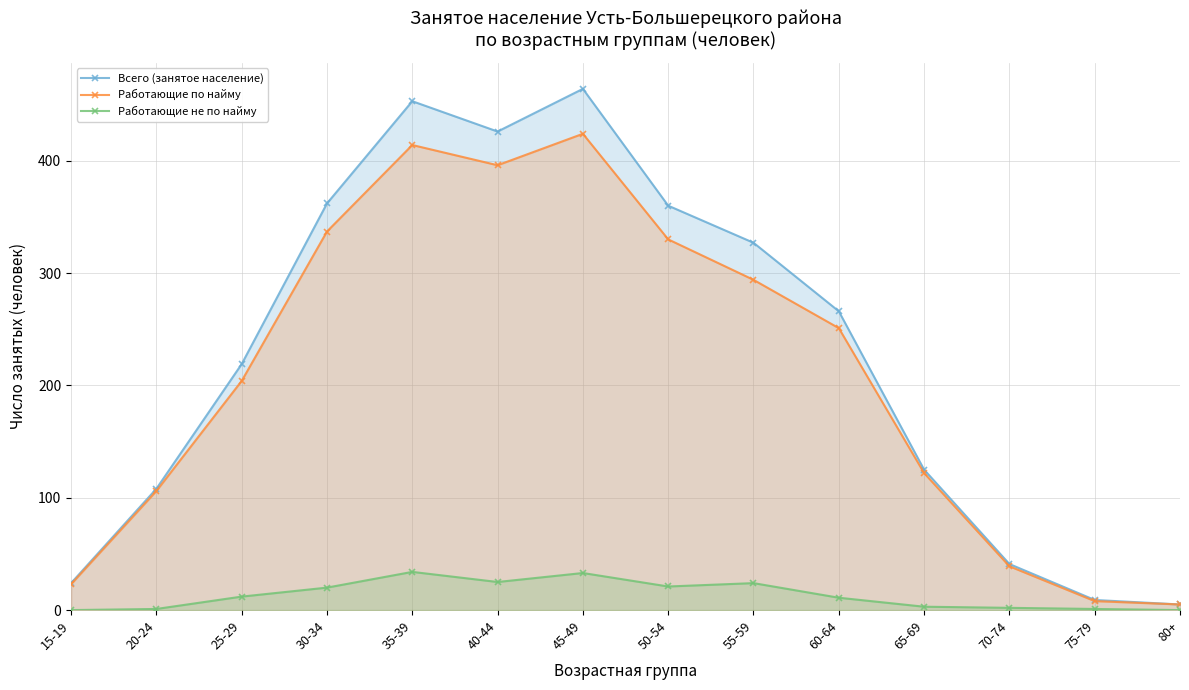

Where is the first local minimum for Работающие по найму?

40-44